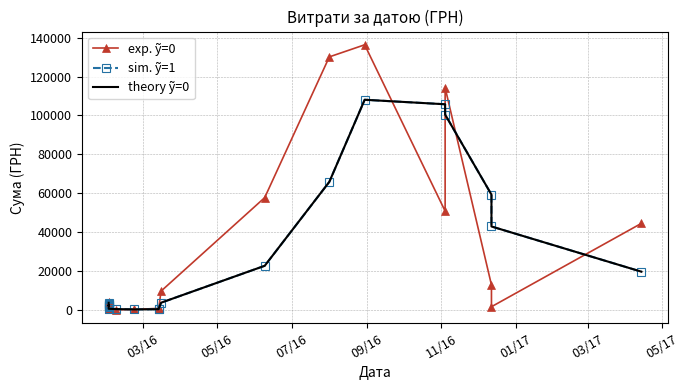

True or false: theory ỹ=0 has more than 1 interior local peaks.

True